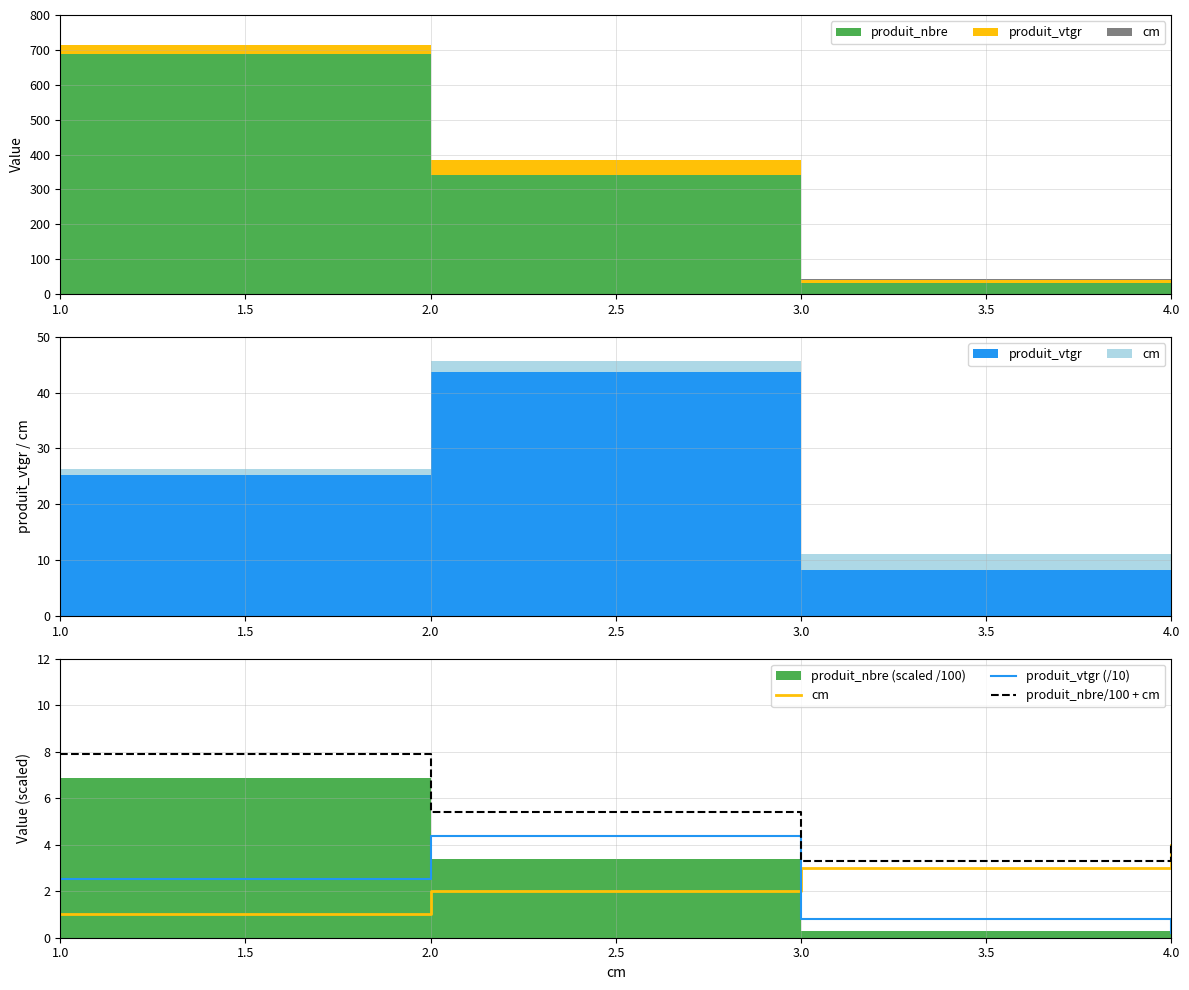

Is the value of produit_nbre/100 + cm at 3.0 greater than the value of produit_vtgr (/10) at 3.0?

Yes